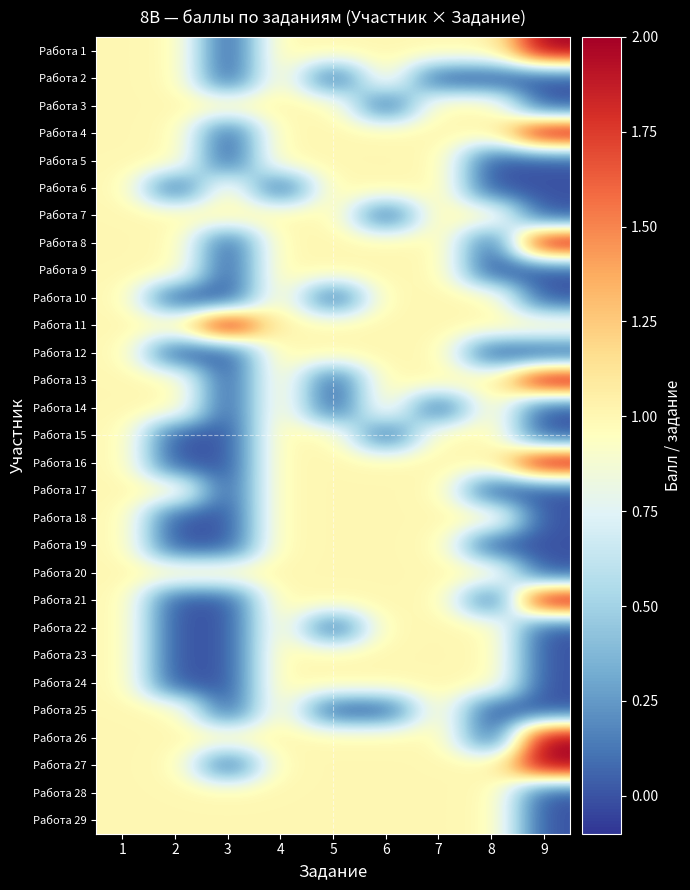

Which label corresponds to the largest value in the chart?

9